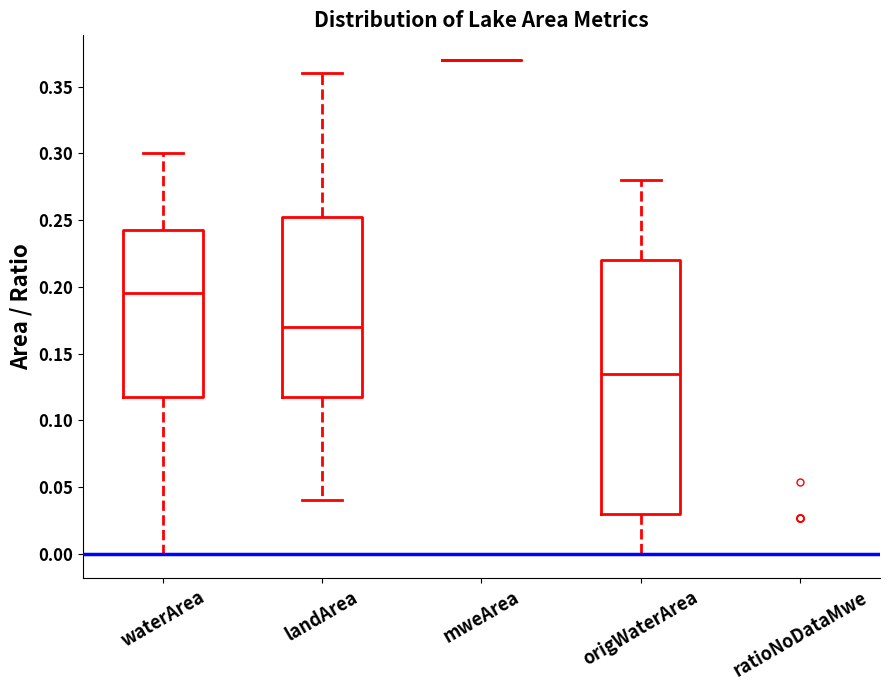

Reading left to right, read every box against the y-axis: the position of its median line, the range the box covers, and the ends of its whiskers. The values are not printed on the chart, so give them approximately, as read against the axis.

waterArea: median 0.195, box 0.120 to 0.245, whiskers 0.000 to 0.300
landArea: median 0.170, box 0.120 to 0.255, whiskers 0.040 to 0.360
mweArea: box collapsed to a line at 0.370, whiskers 0.370 to 0.370
origWaterArea: median 0.135, box 0.030 to 0.220, whiskers 0.000 to 0.280
ratioNoDataMwe: box collapsed to a line at 0.000, whiskers 0.000 to 0.000